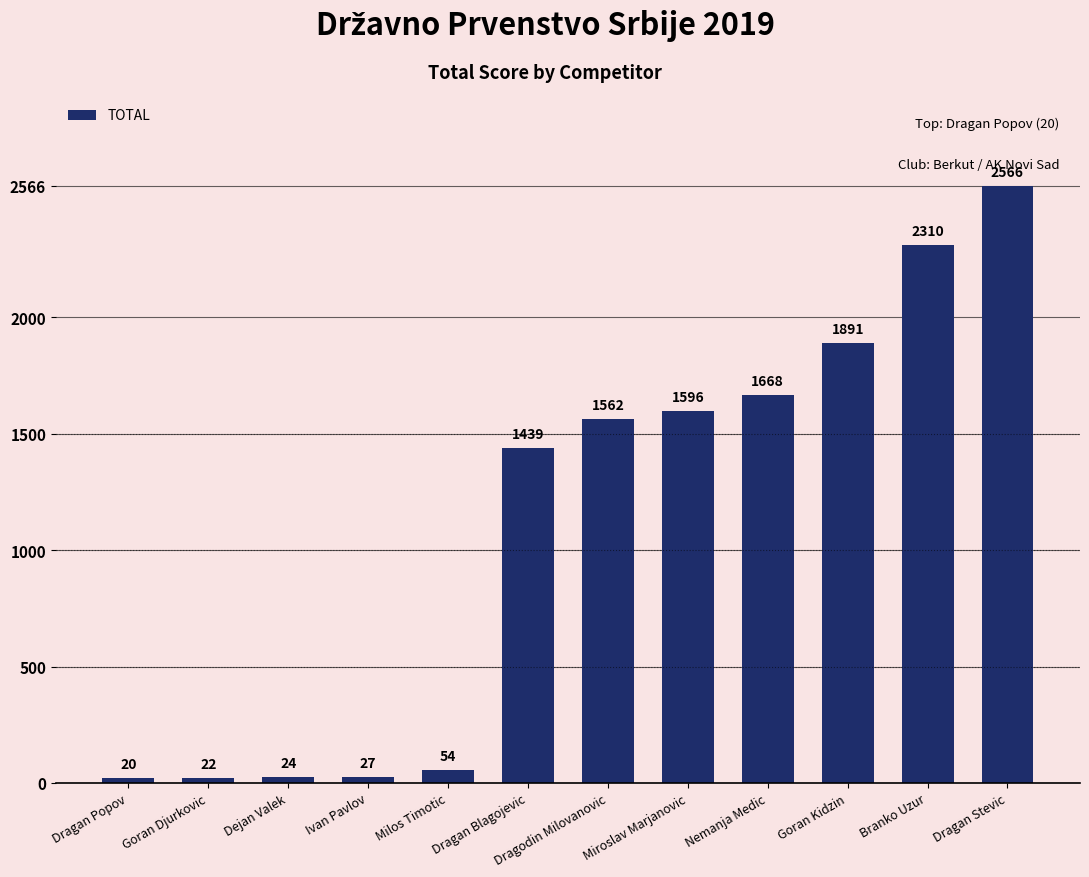

What is the average value?

1098